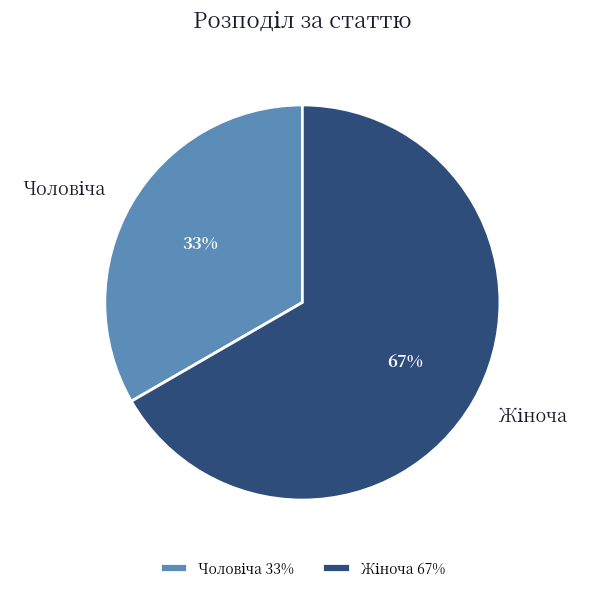

To the nearest percent, what is the average slice percentage?

50%